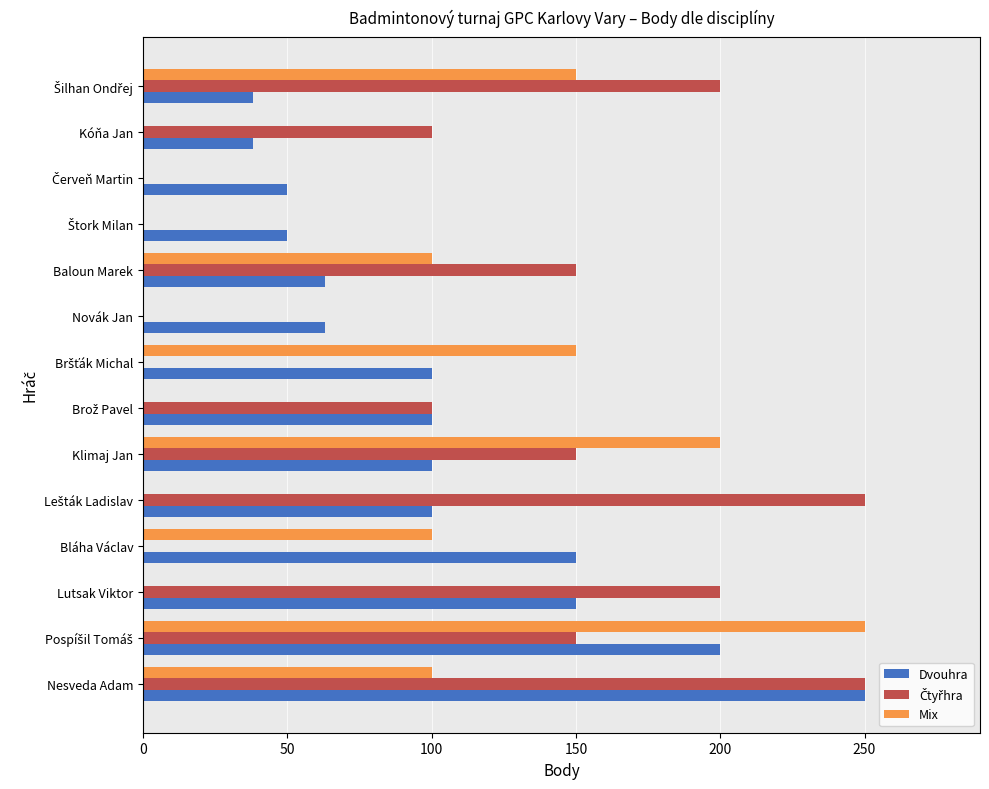

What is the sum of all Dvouhra values?

1452